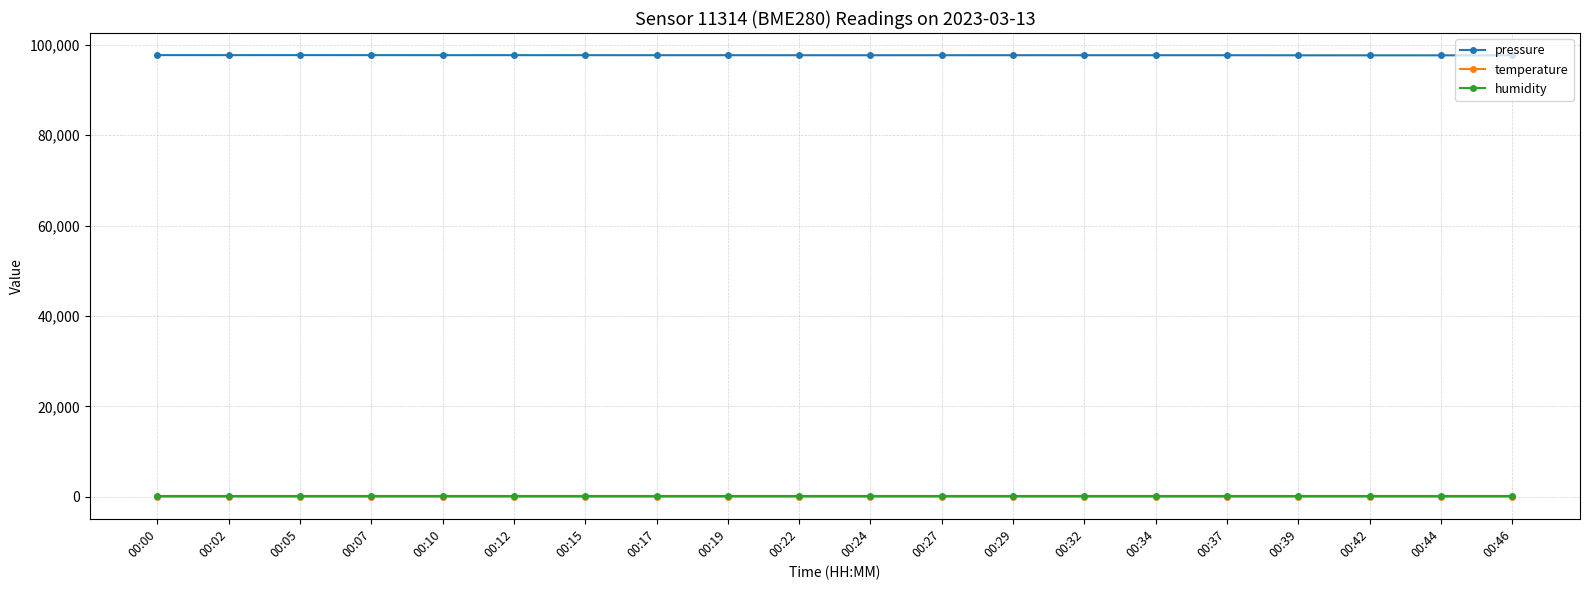

What is the maximum value for pressure?

97717.4